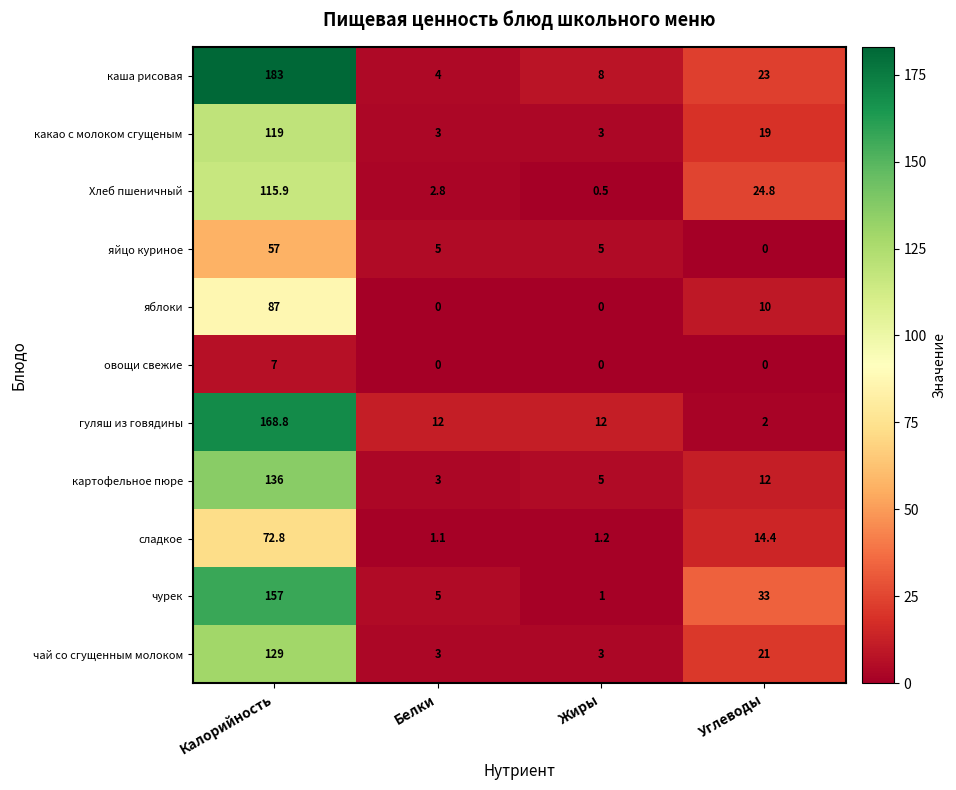

What is the highest value of the яйцо куриное series?

57.0